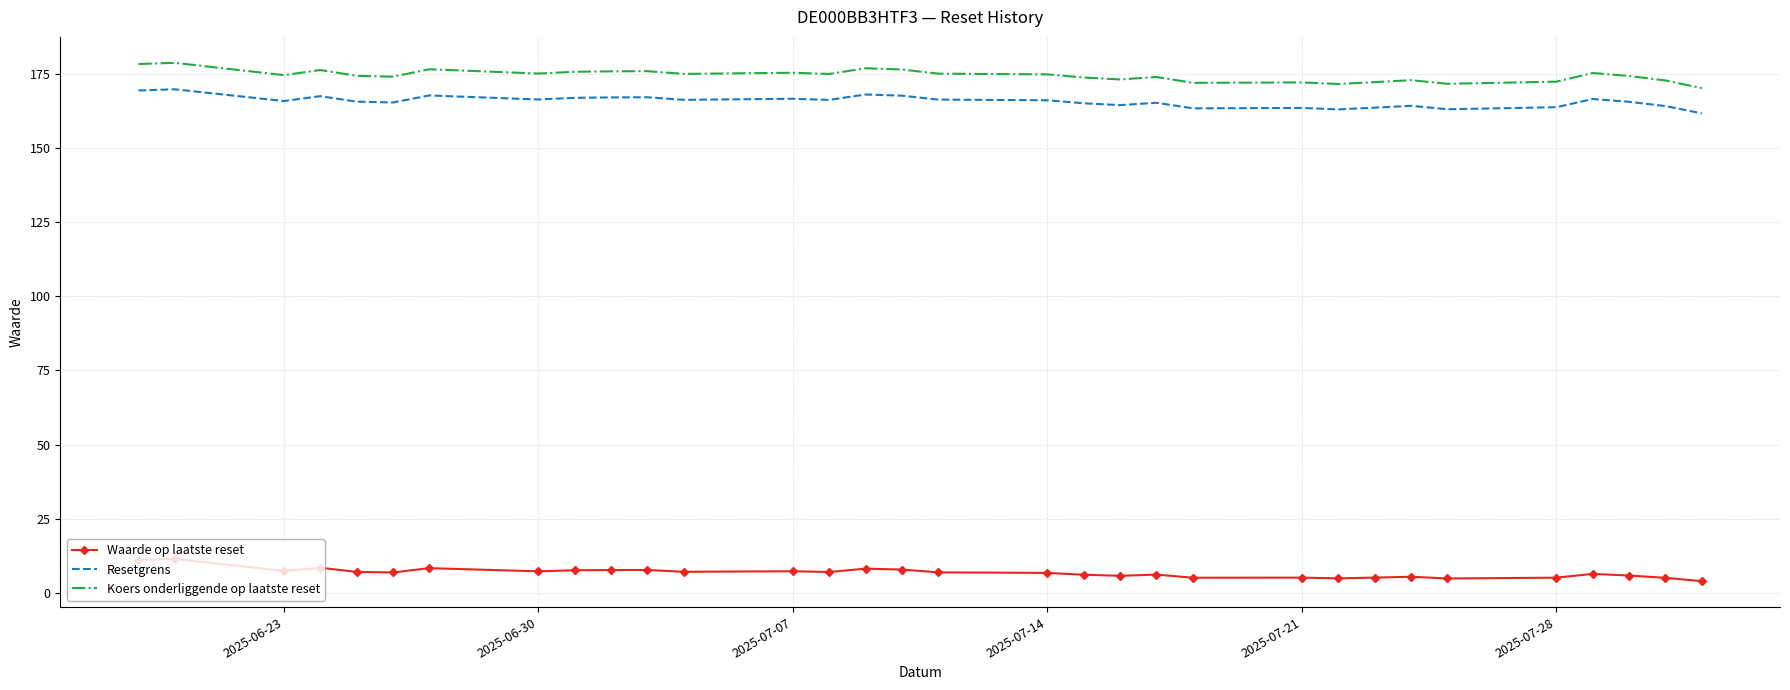

Rank the series by their maximum value, from highest to lowest.

Koers onderliggende op laatste reset, Resetgrens, Waarde op laatste reset